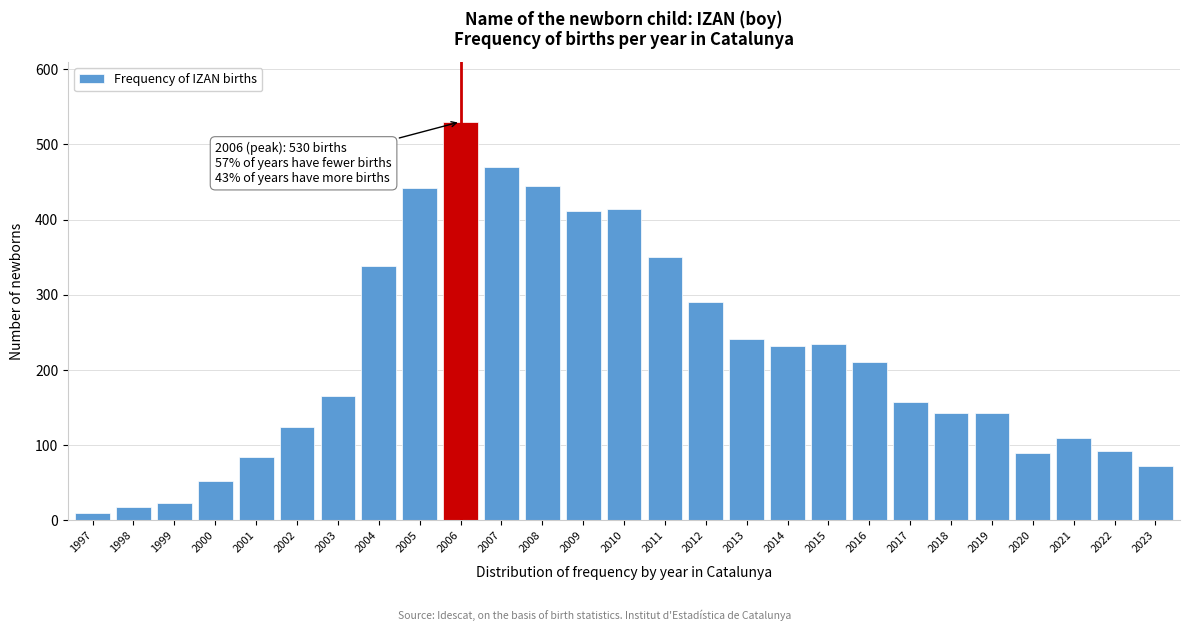

Is it true that the value at 2004 is 338?

True